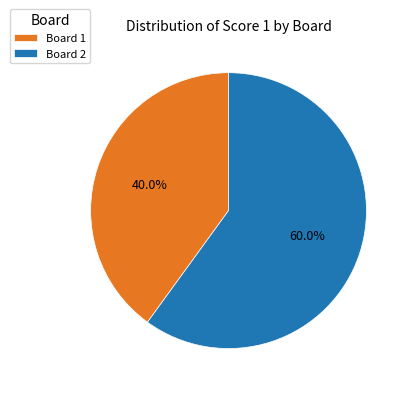

Rank the categories by value from lowest to highest.

Board 1, Board 2